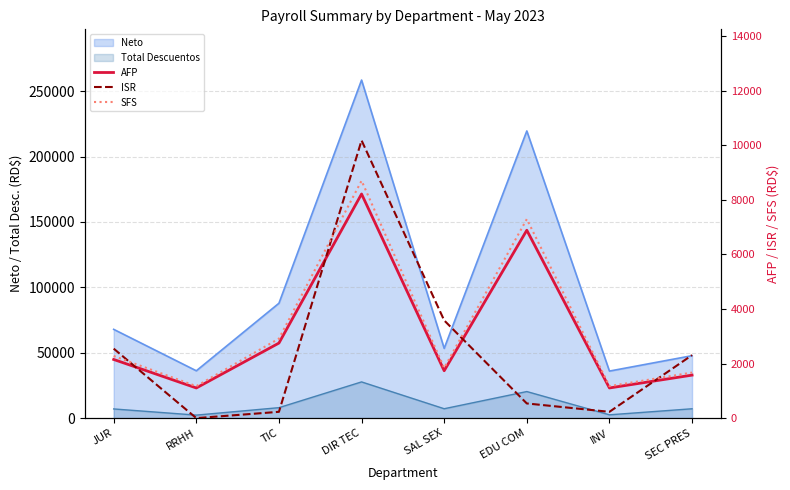

What is the difference between the maximum and minimum values in the AFP series?

7108.7